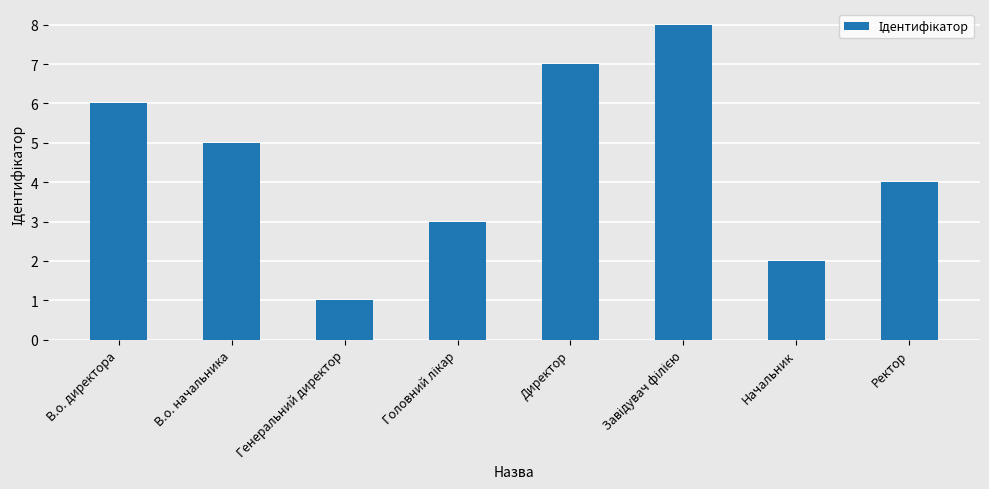

What is the minimum value shown in the chart?

1